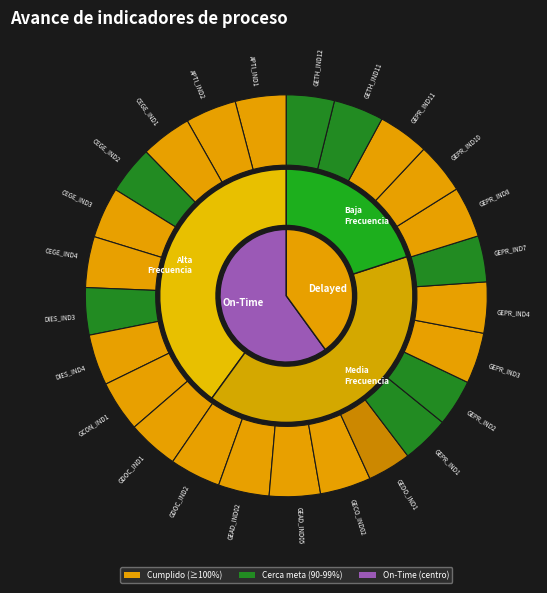

Is it true that GEDO_IND1 is 1% of the pie?

False